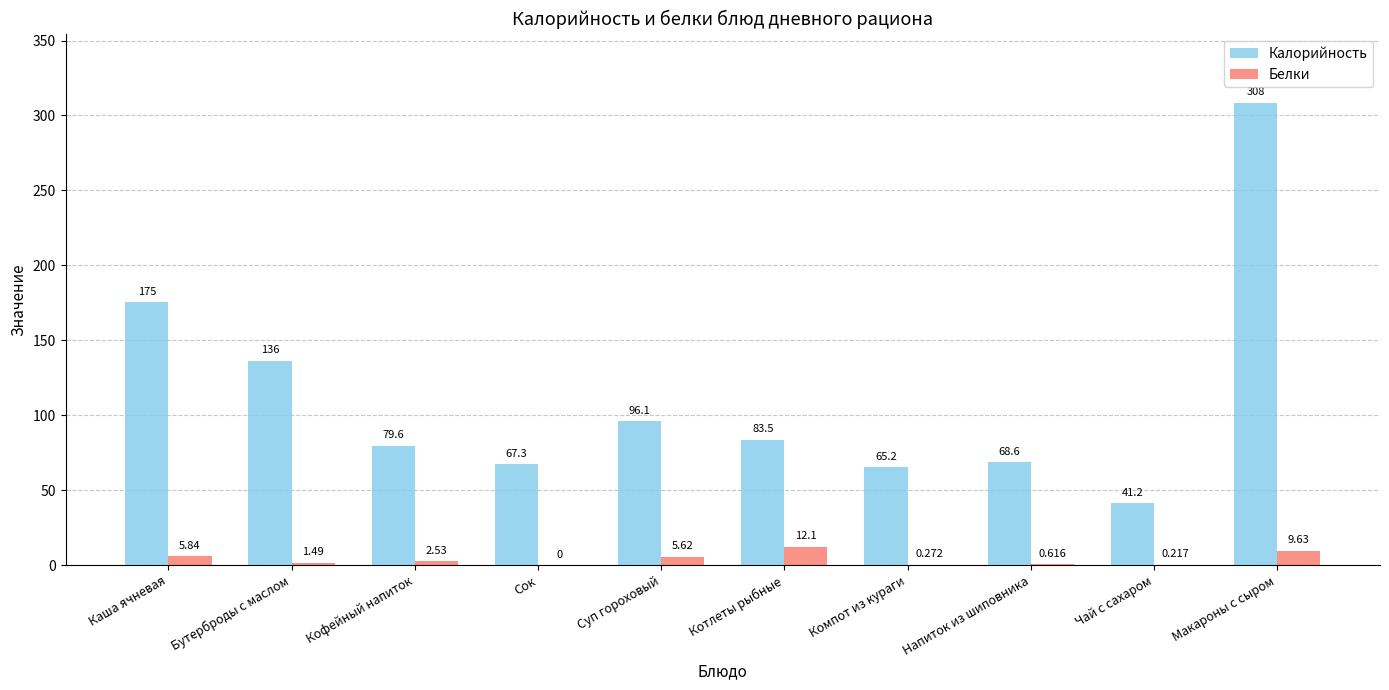

What is the average value of the Белки series?

3.8